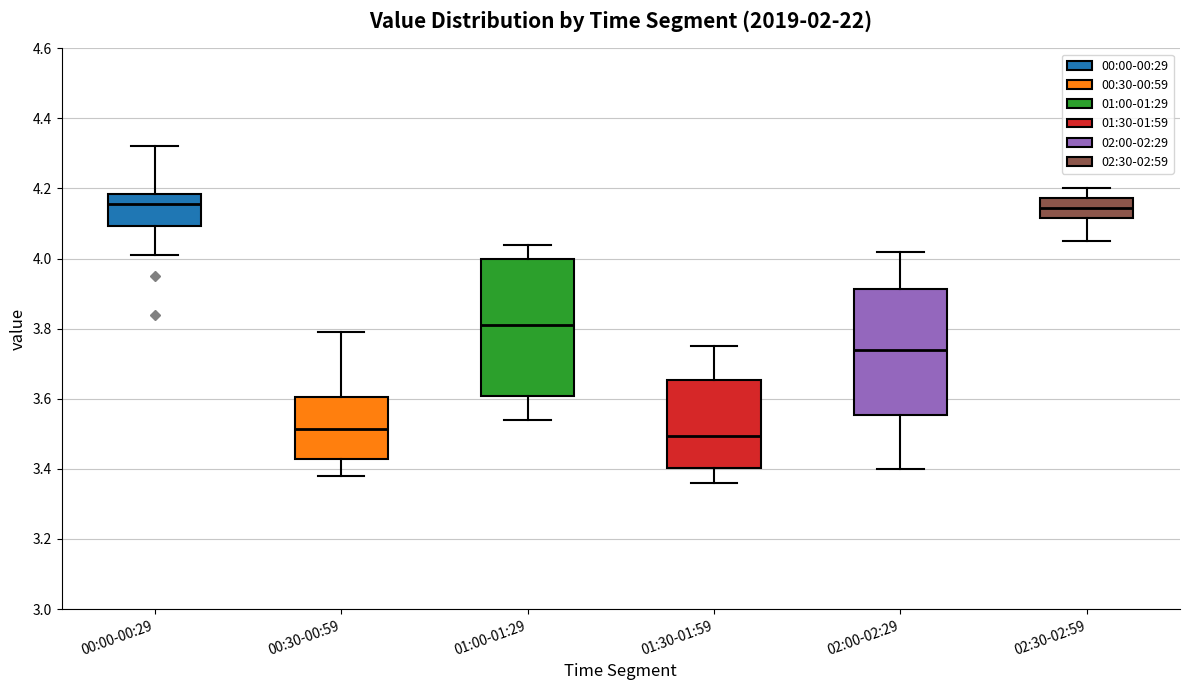

Reading left to right, transcribe this box plot: for each box, give where its median line is, the range the box spans, and where its two whiskers end, as read against the y-axis. The values are not printed on the chart, so give them approximately, as read against the axis.

00:00-00:29: median 4.16, box 4.10 to 4.18, whiskers 4.02 to 4.32
00:30-00:59: median 3.52, box 3.42 to 3.60, whiskers 3.38 to 3.80
01:00-01:29: median 3.82, box 3.60 to 4.00, whiskers 3.54 to 4.04
01:30-01:59: median 3.50, box 3.40 to 3.66, whiskers 3.36 to 3.76
02:00-02:29: median 3.74, box 3.56 to 3.92, whiskers 3.40 to 4.02
02:30-02:59: median 4.14, box 4.12 to 4.18, whiskers 4.06 to 4.20